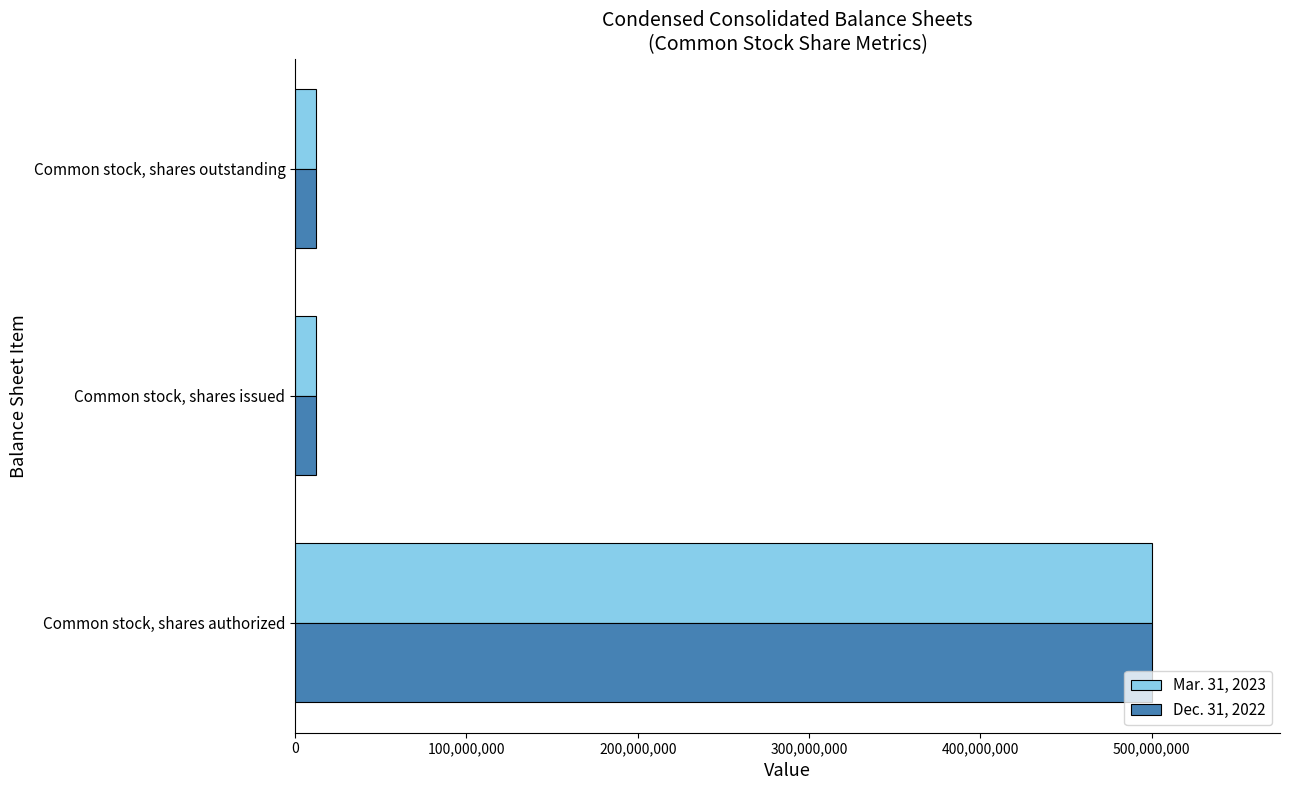

List the series in order of their overall mean, lowest first.

Mar. 31, 2023, Dec. 31, 2022